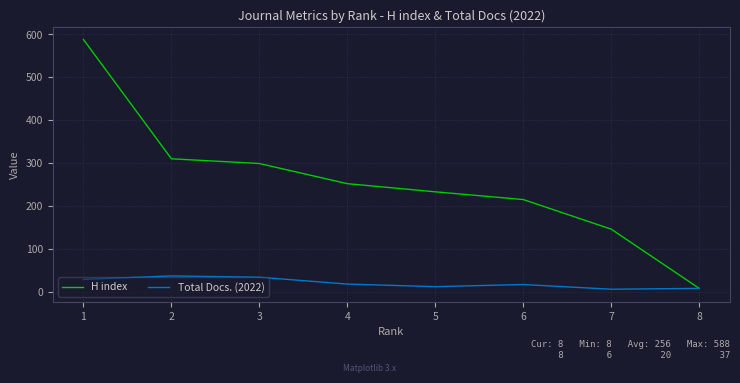

Which series has the widest spread of values?

H index